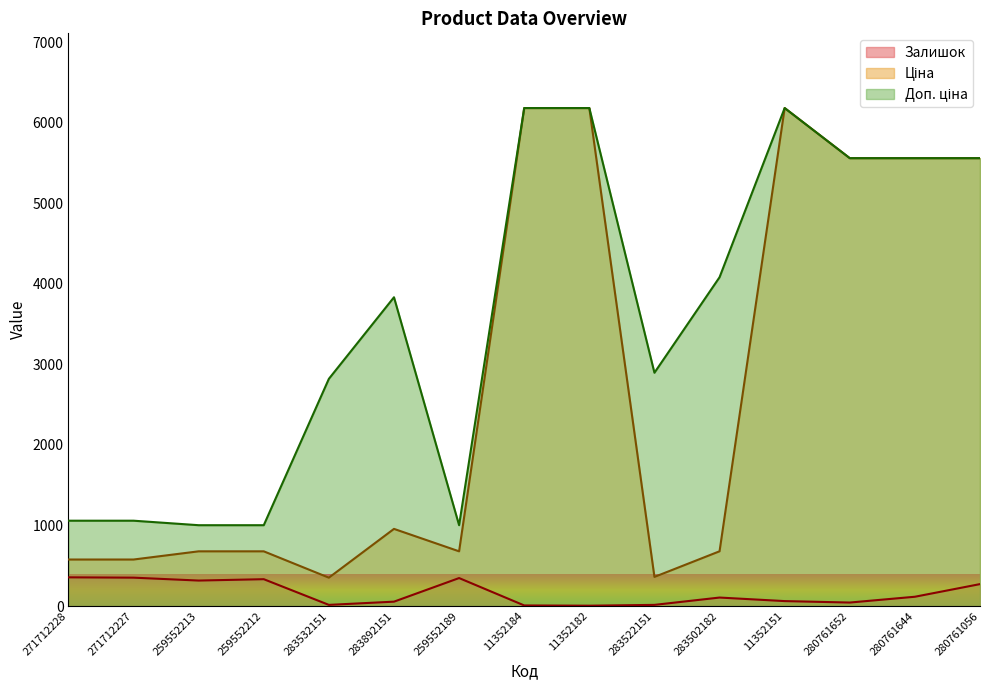

Which series has the largest total across all categories?

Доп. ціна